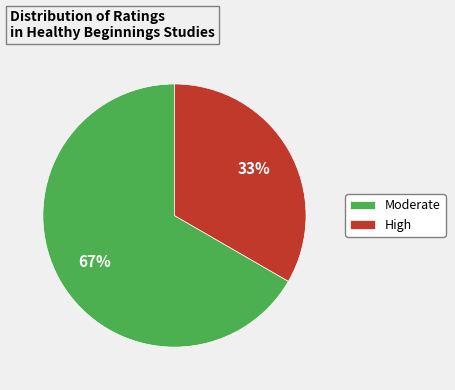

Is it true that Moderate is 55% of the pie?

False